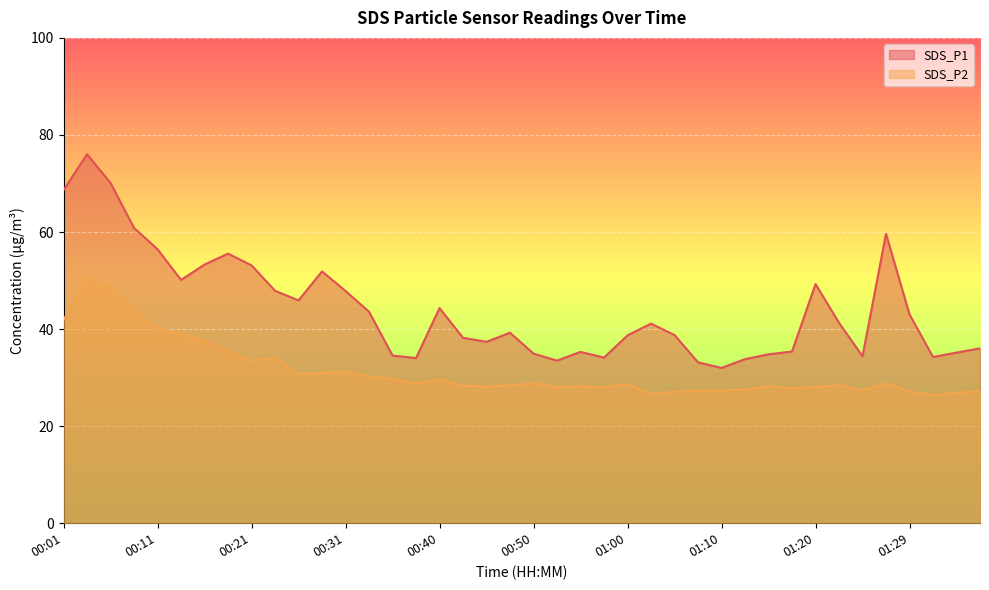

What is the label of the 1st point from the left?

00:01